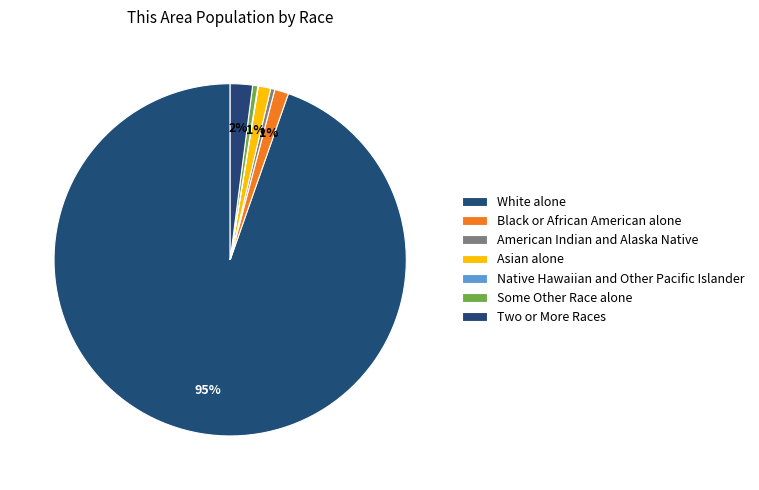

To the nearest percent, what is the difference between the largest and smallest slice percentages?

95%